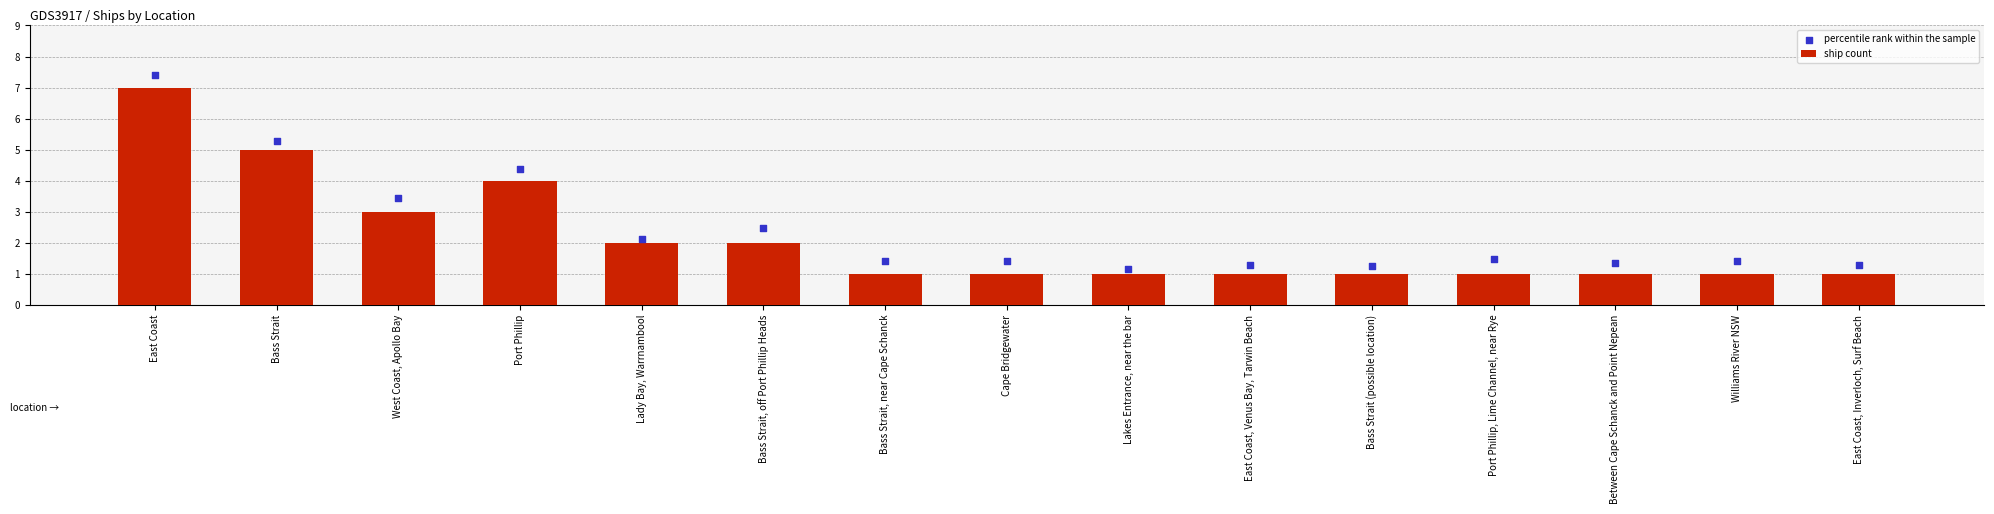

What is the total value across all series at Cape Bridgewater?

2.4